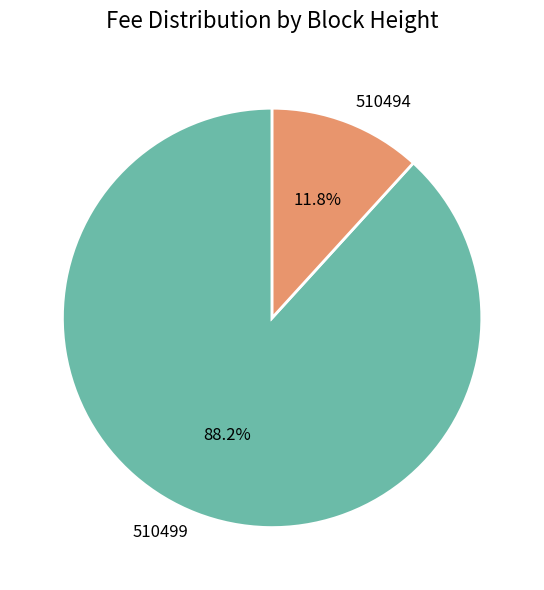

How many segments does this pie chart have?

2